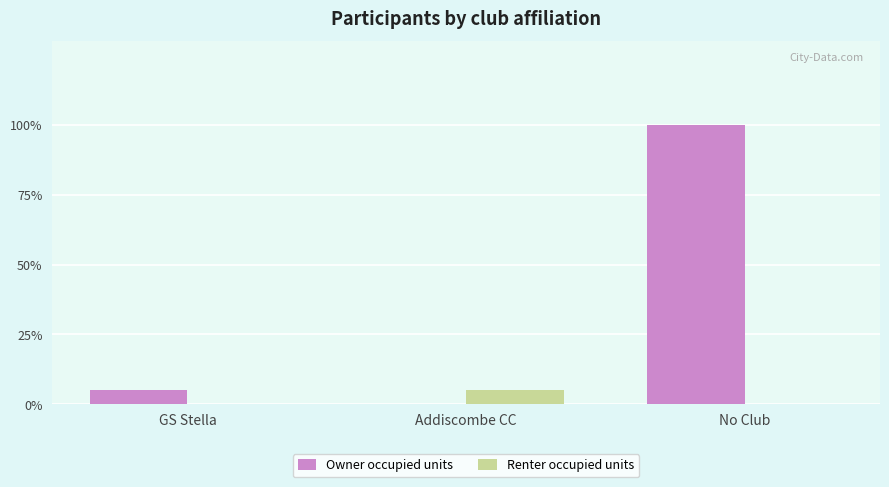

Are the bars grouped side by side (vs. stacked)?

Yes